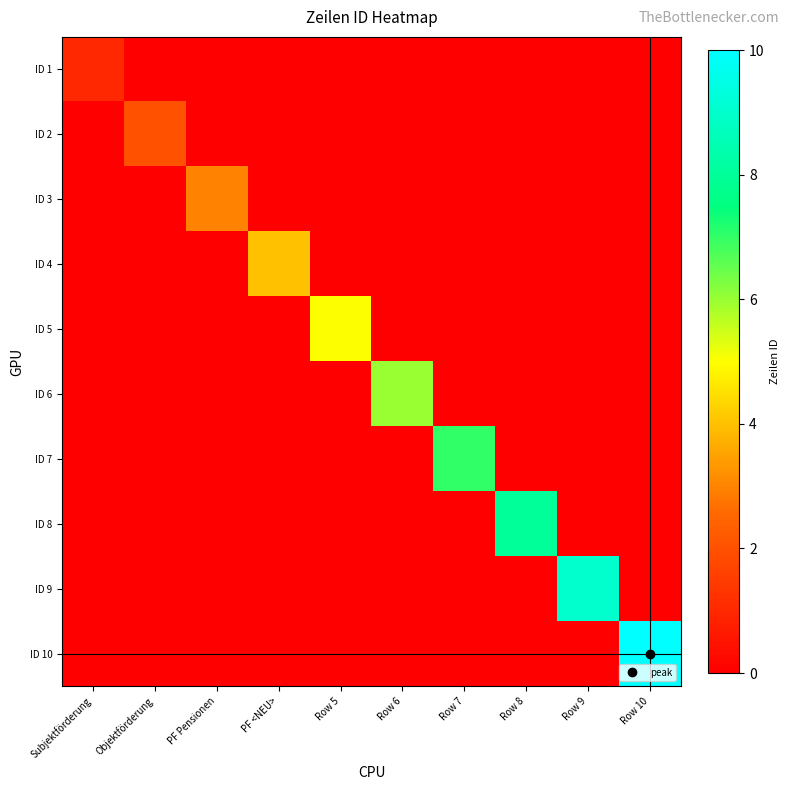

Which label corresponds to the smallest value in the chart?

Objektförderung